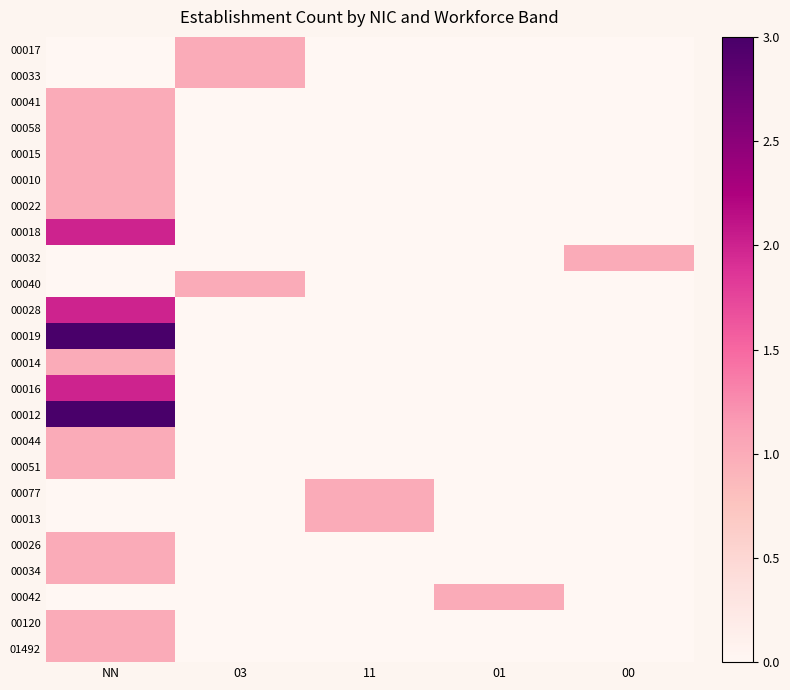

What is the difference between the highest and lowest values at 01?

1